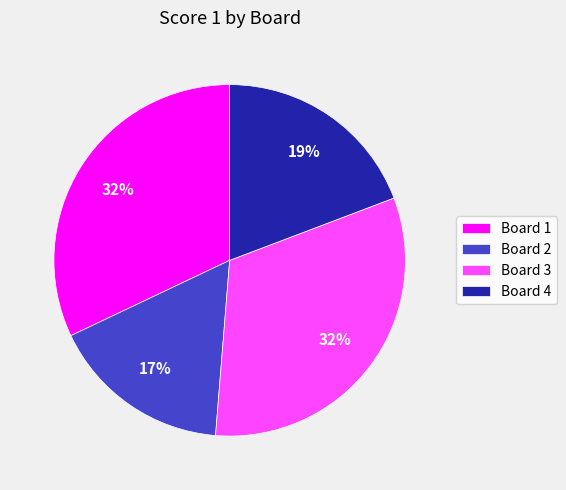

Is there a majority slice in this chart?

No